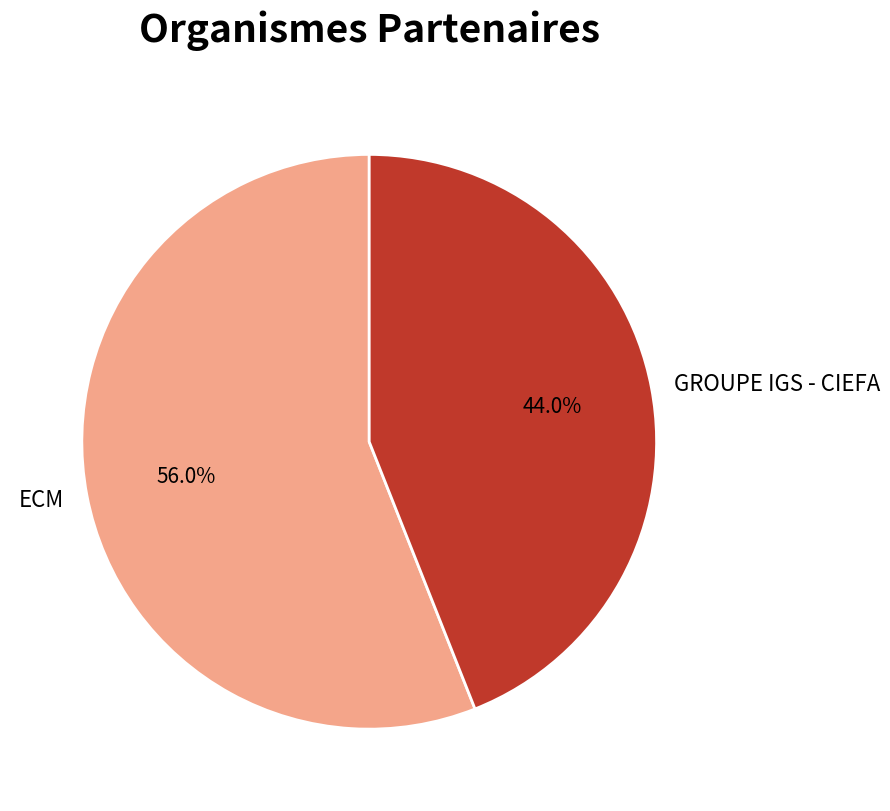

To the nearest percent, what portion does ECM represent?

56%